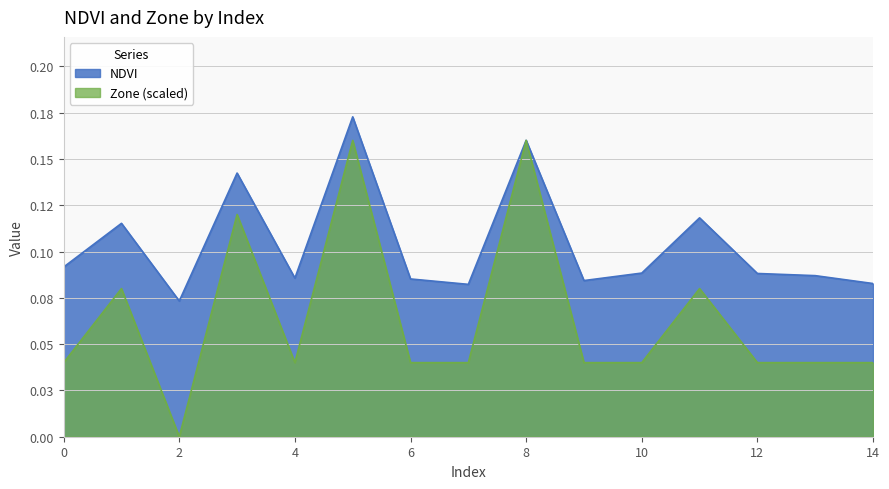

What is the average value of the NDVI series?

0.1